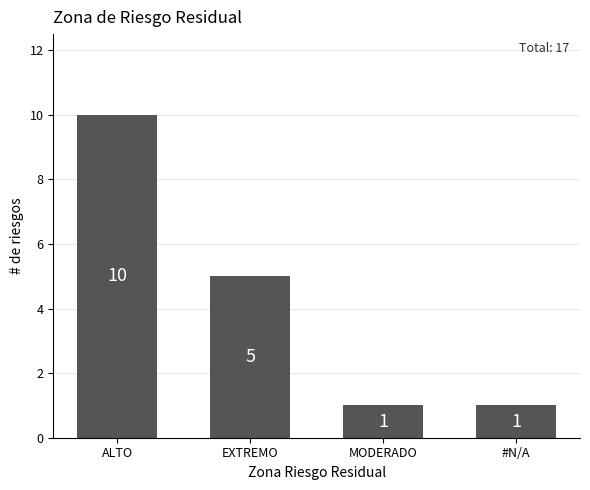

Approximately how many times larger is the value at EXTREMO compared to #N/A?

5.0